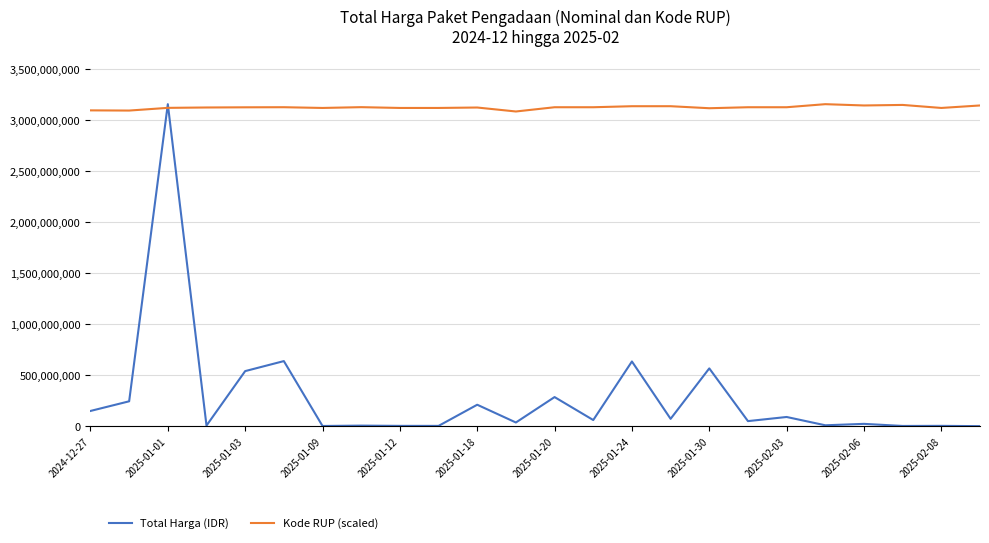

List the series in order of their overall mean, lowest first.

Total Harga (IDR), Kode RUP (scaled)